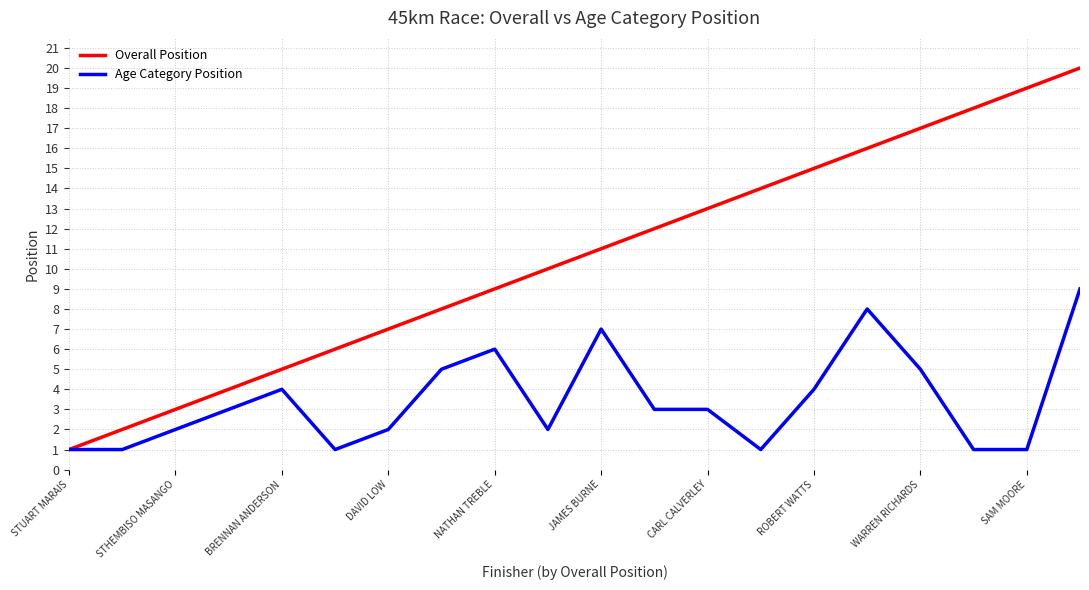

How many lines are shown in the chart?

2